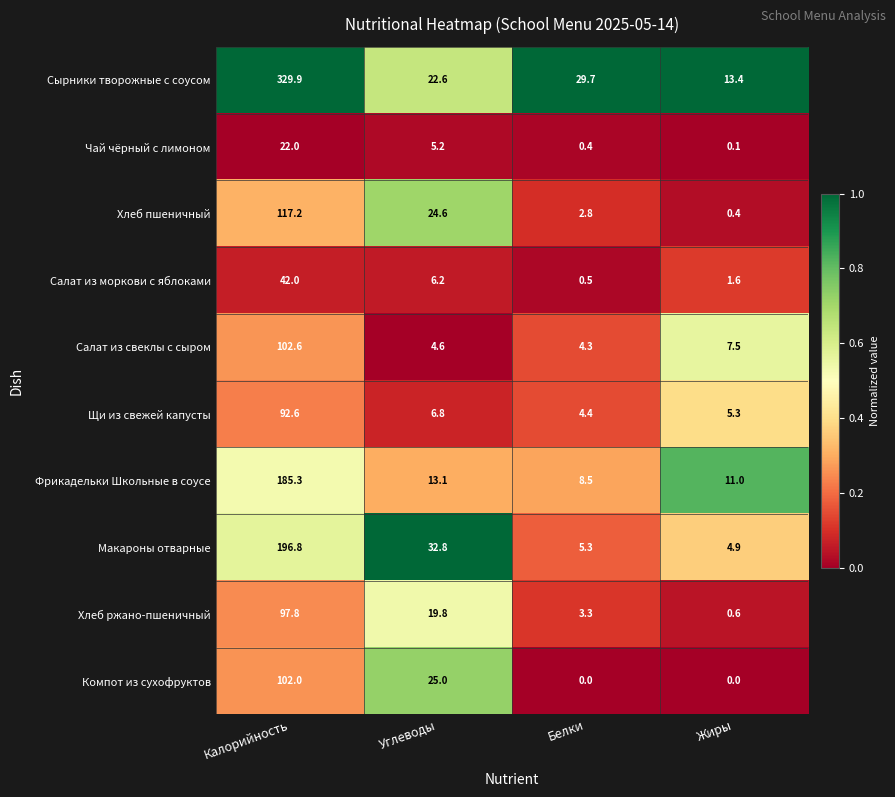

What is the approximate value of Салат из свеклы с сыром at Жиры?

7.5